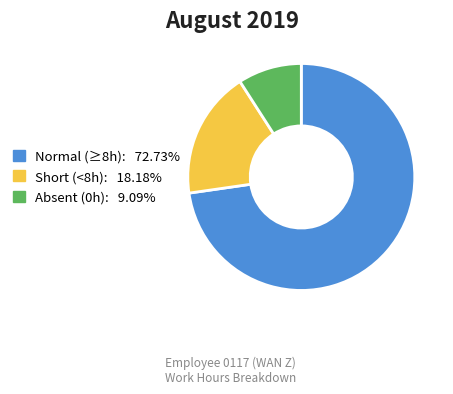

Does any single category account for the majority?

Yes